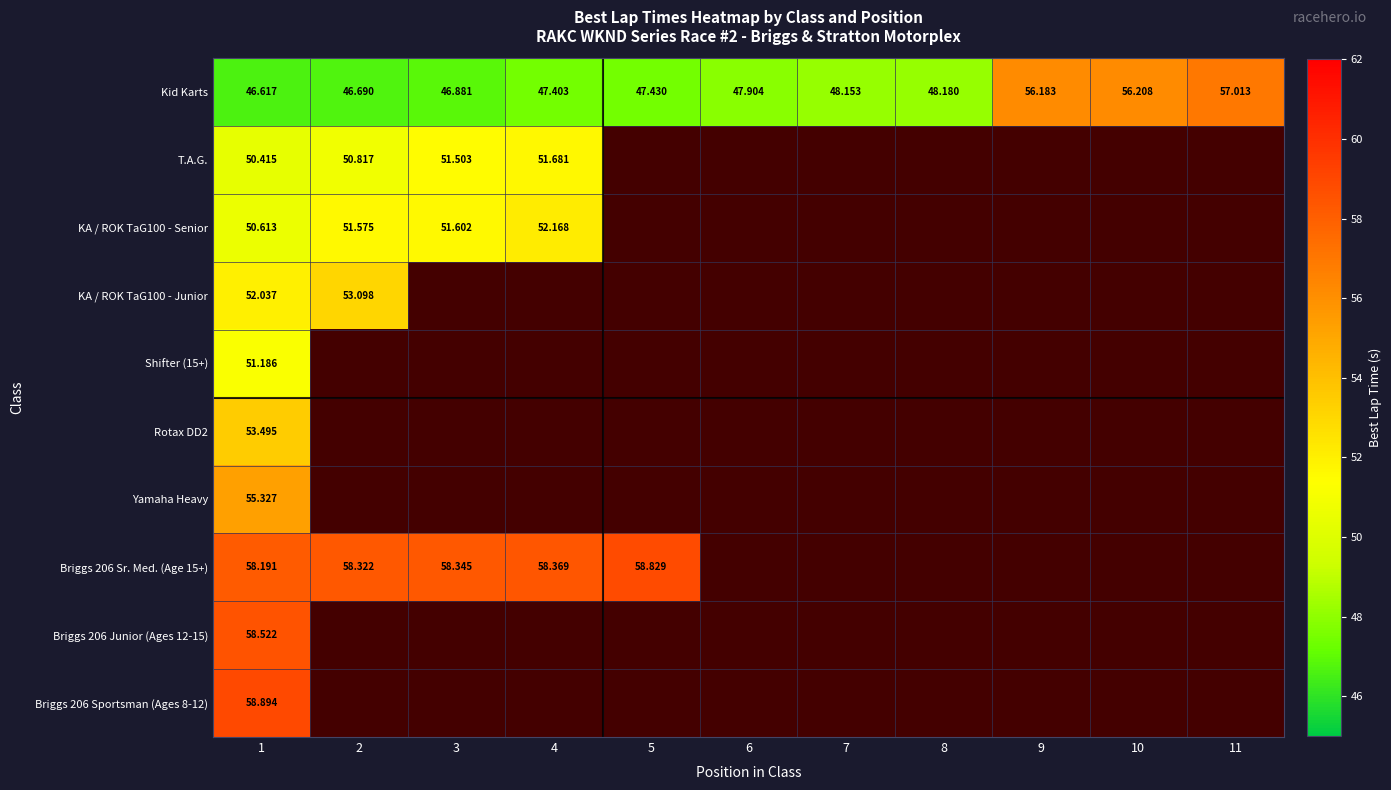

Between 6 and 8, which series saw the biggest shift?

Kid Karts